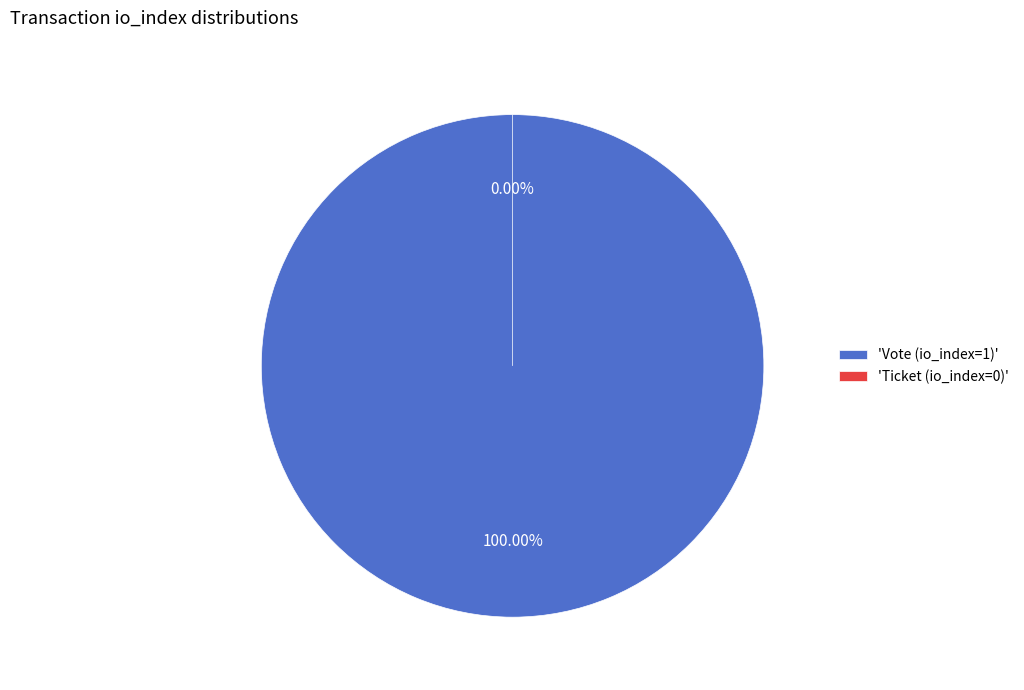

How many segments does this pie chart have?

2